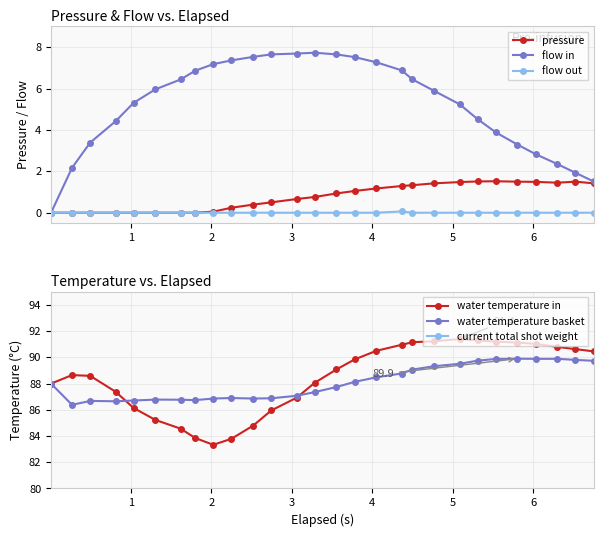

What is the sum of all flow in values?

146.9